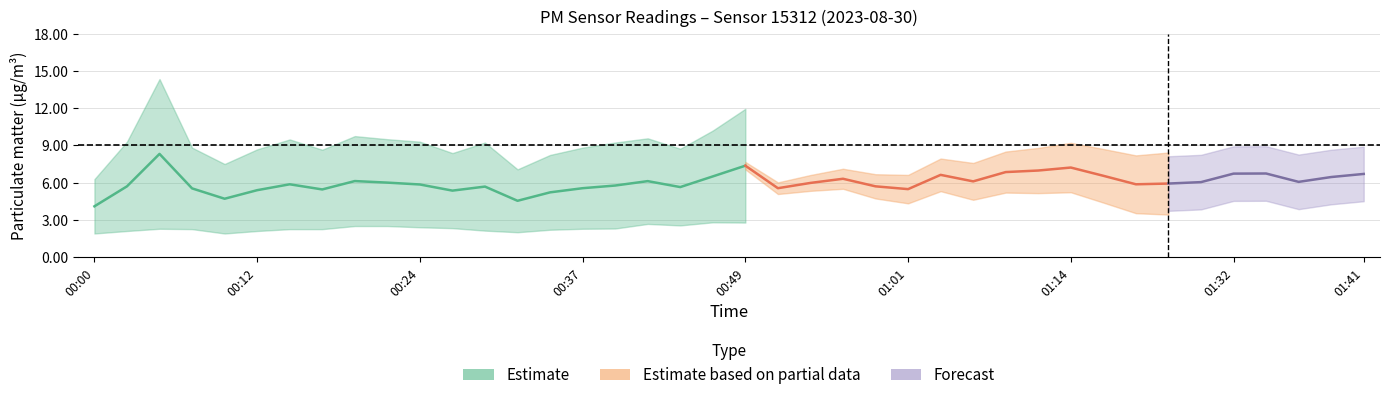

At which category does P1 reach its first local valley?

00:10